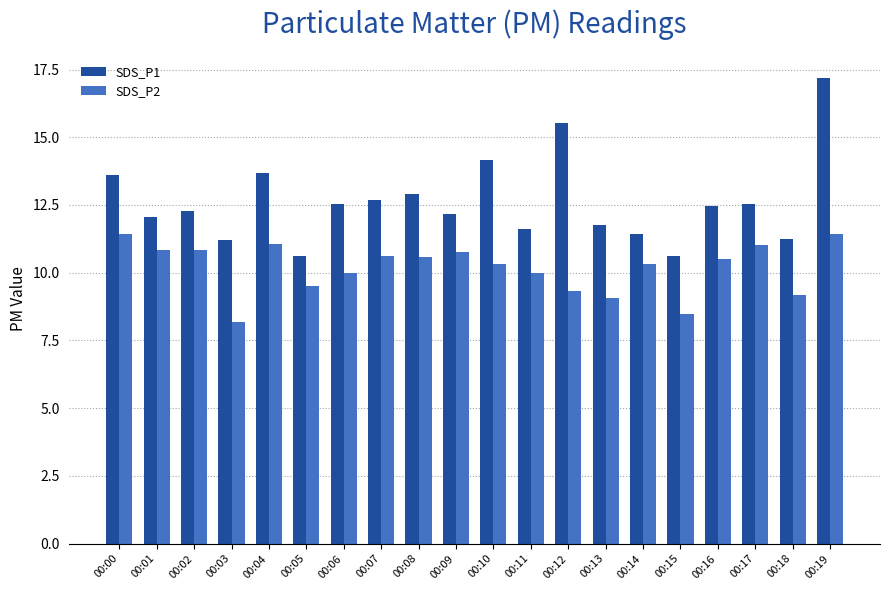

Count the number of data series in this chart.

2